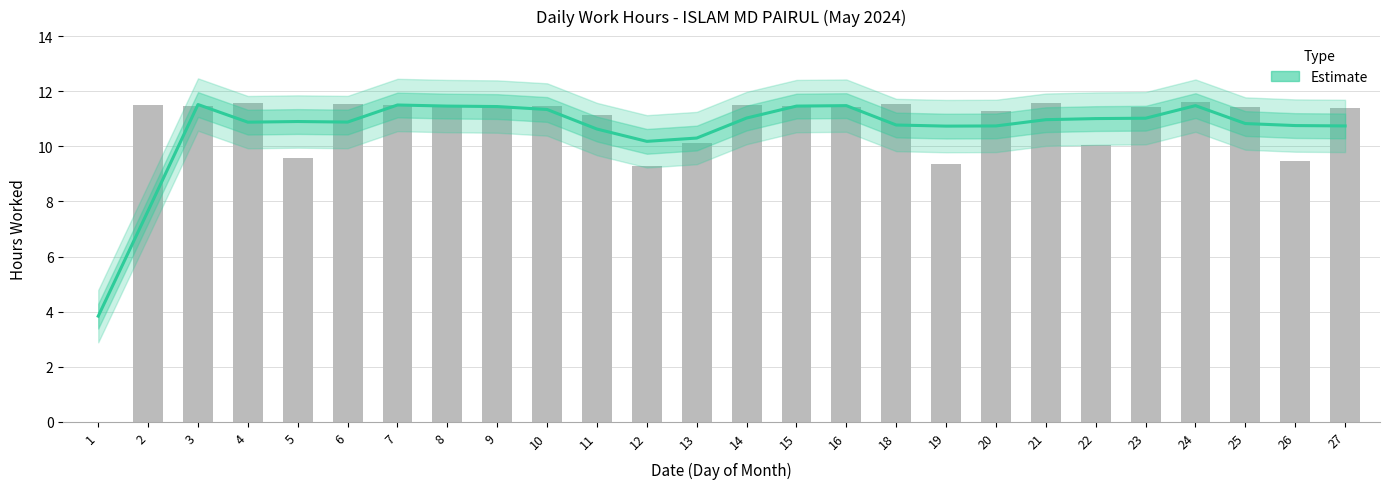

The value at 23 is 11.0. True or false?

True